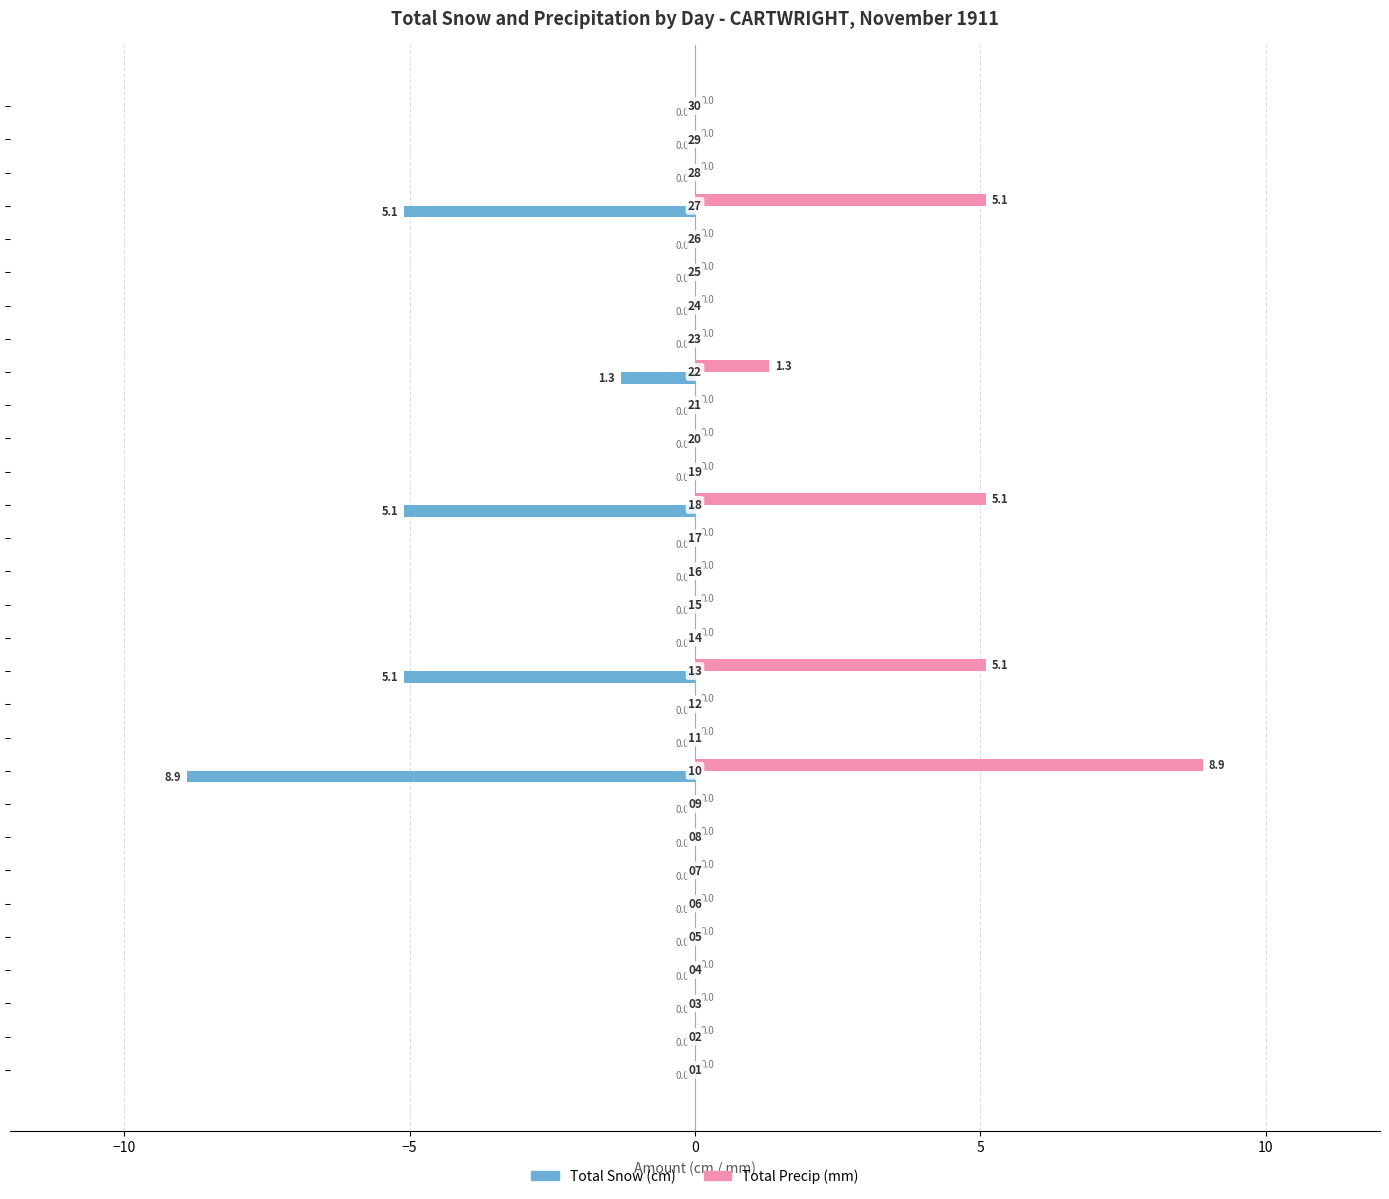

Which series has the largest total across all categories?

Total Precip (mm)